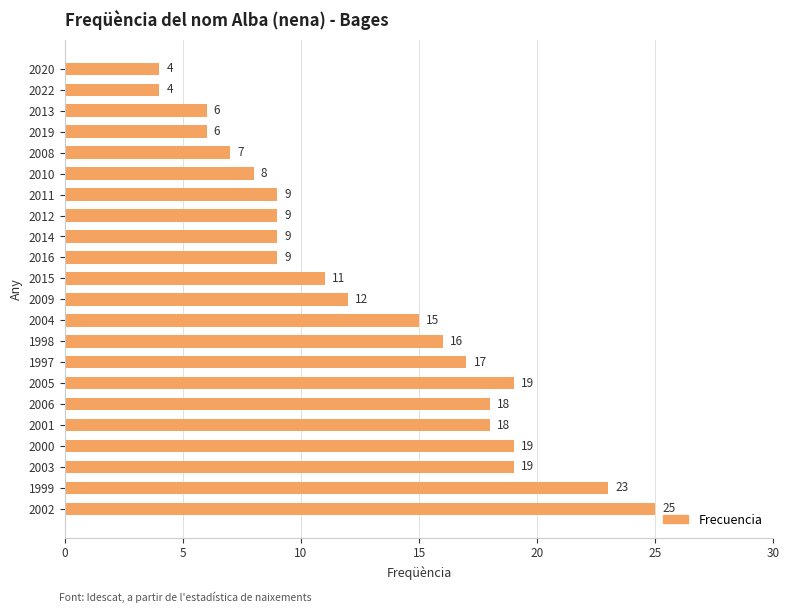

What is the difference between the second highest and minimum values?

19